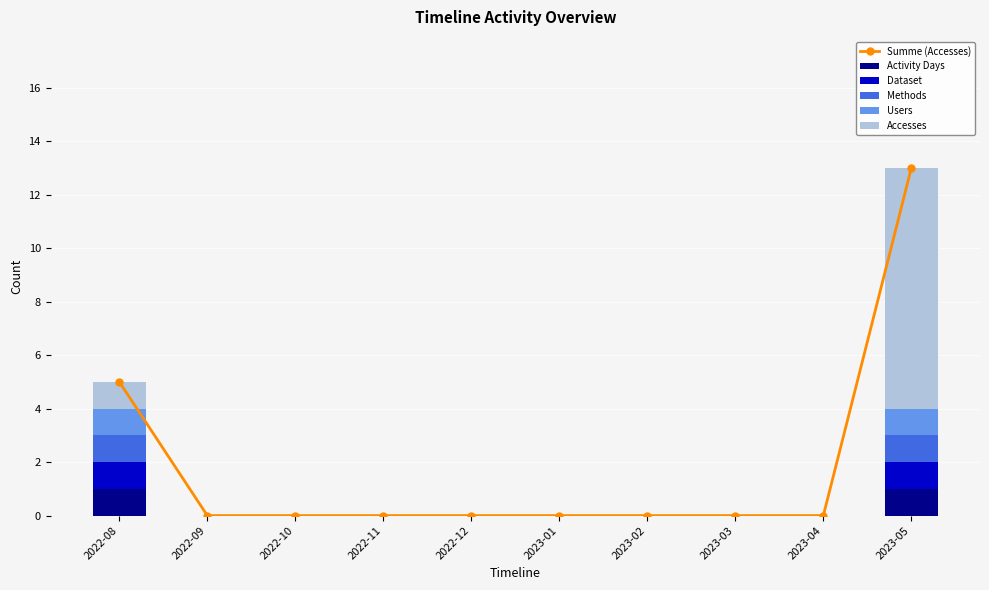

What is the label of the 3rd bar from the left?

2022-10